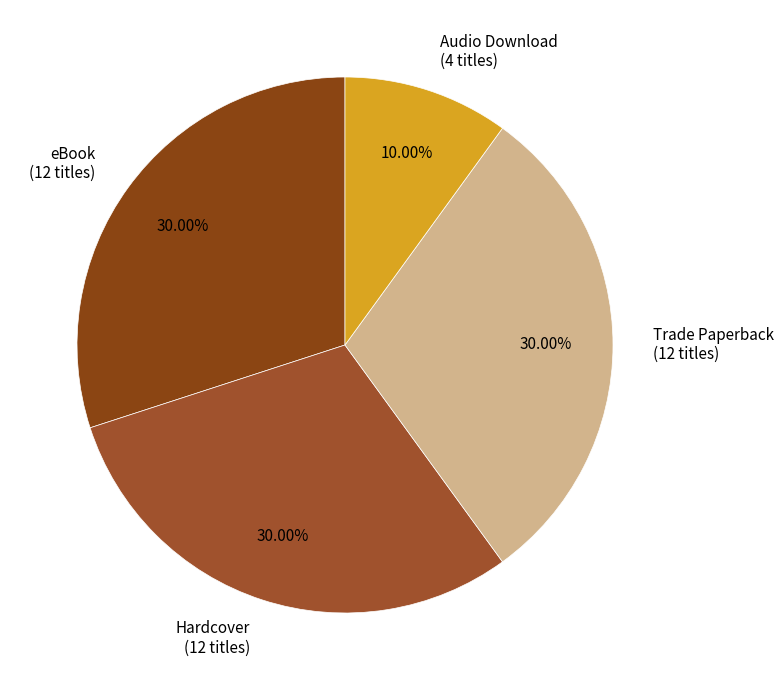

Which has a higher value, eBook or Audio Download?

eBook